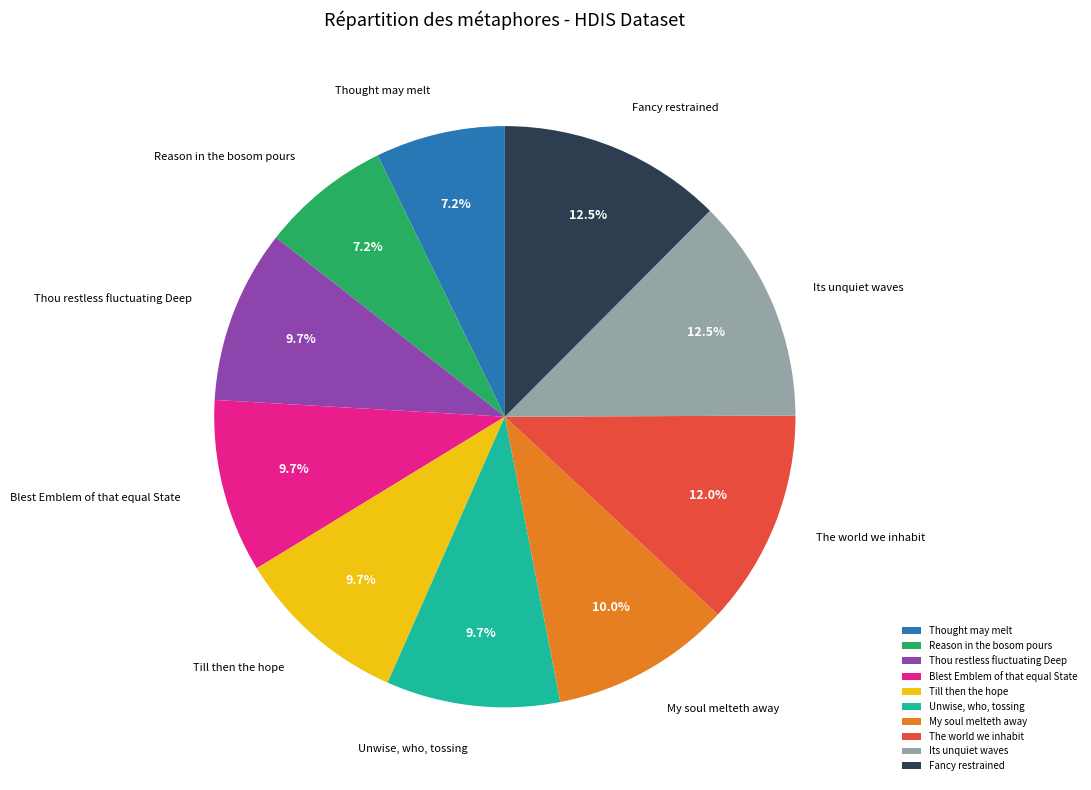

How many slices are in this pie chart?

10